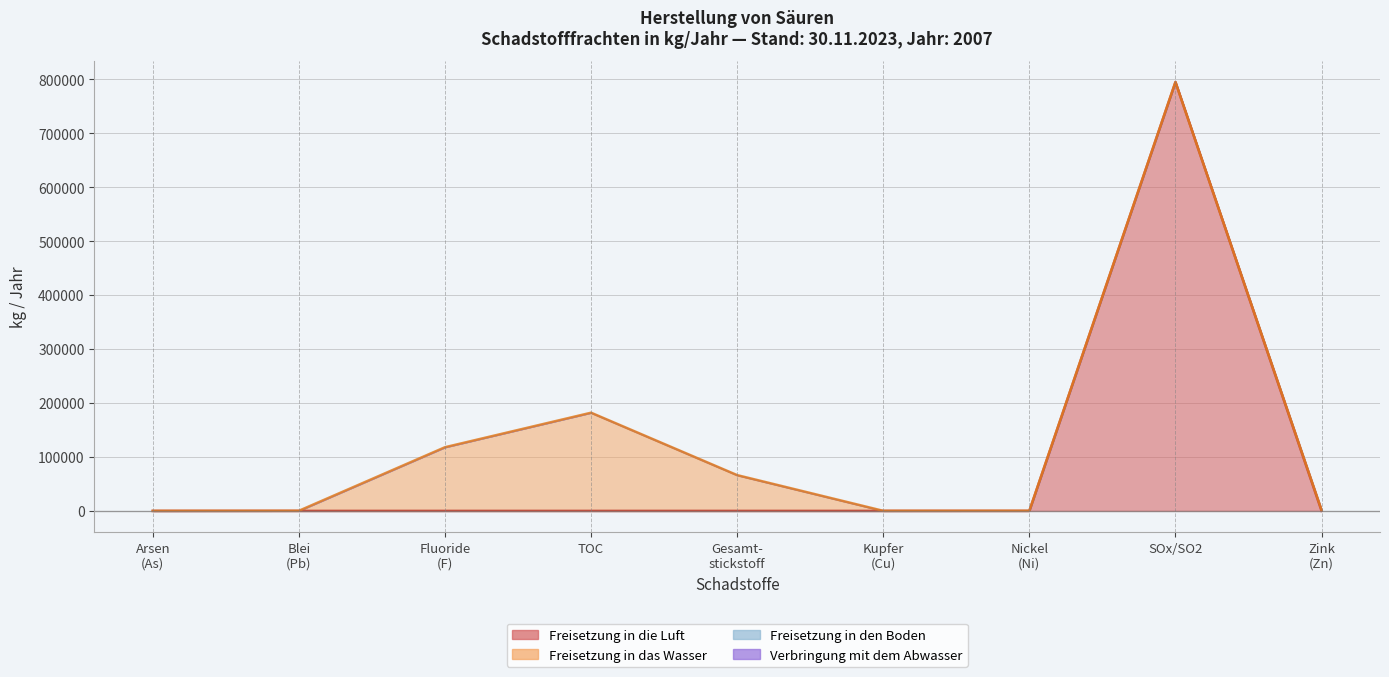

At which label does Freisetzung in die Luft reach its peak?

Schwefeloxide (SOx/SO2)